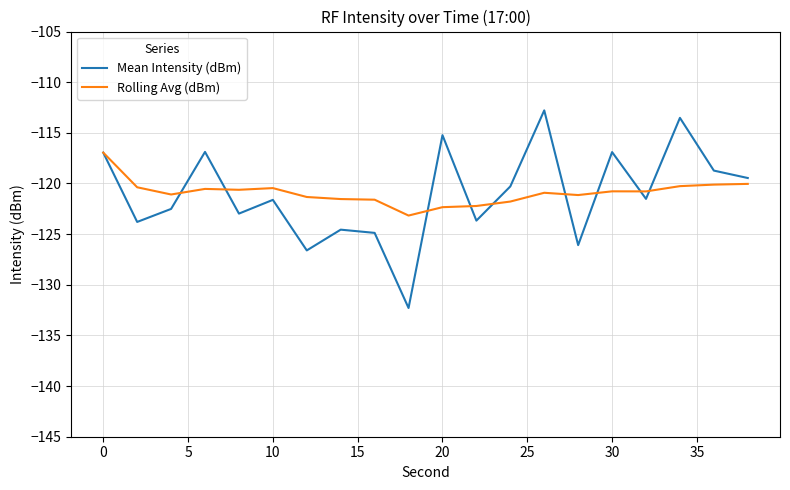

After their last crossing, which series has the higher values: Rolling Avg (dBm) or Mean Intensity (dBm)?

Mean Intensity (dBm)